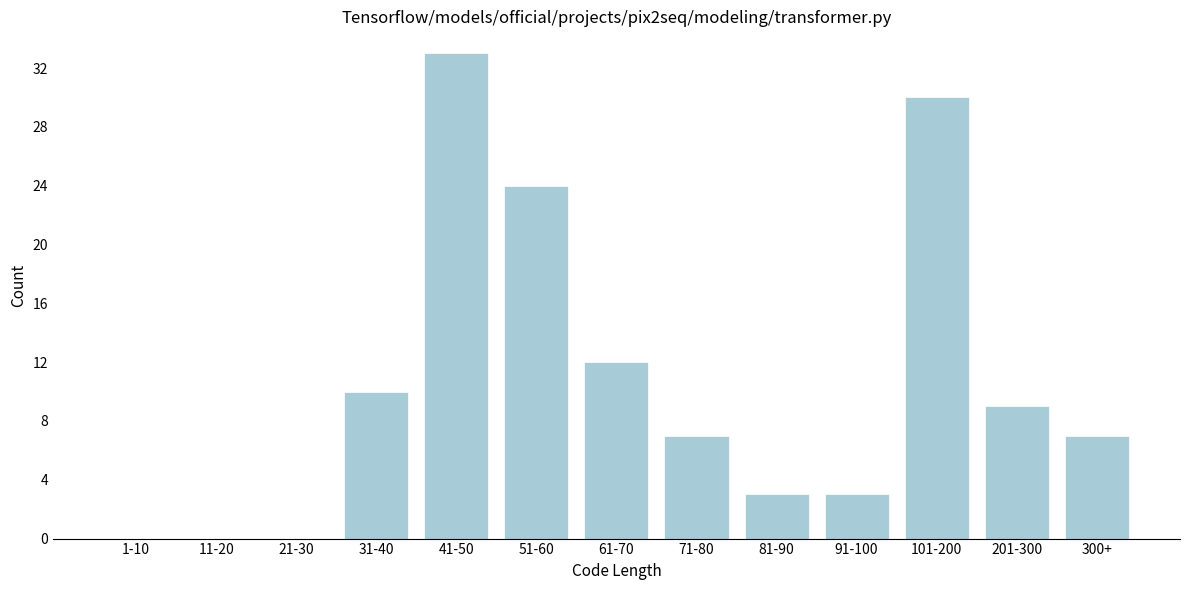

Reading right to left, extract all data points from this chart.

300+=7	201-300=9	101-200=30	91-100=3	81-90=3	71-80=7	61-70=12	51-60=24	41-50=33	31-40=10	21-30=0	11-20=0	1-10=0